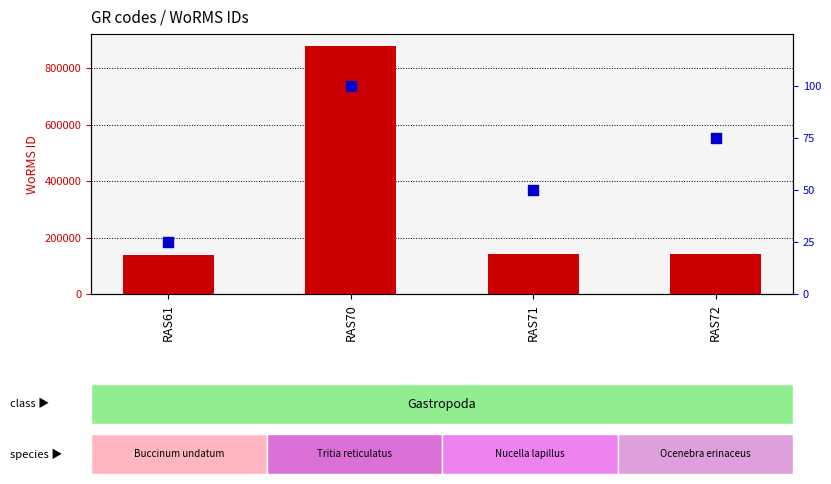

At which category is the sum across all series the highest?

RAS70